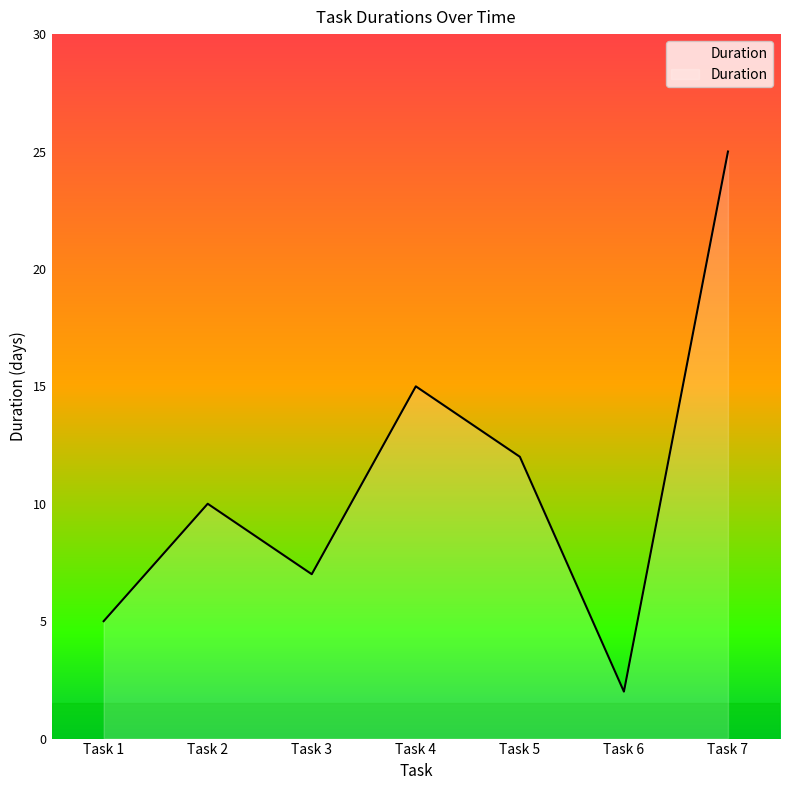

How many categories are shown in the chart?

7